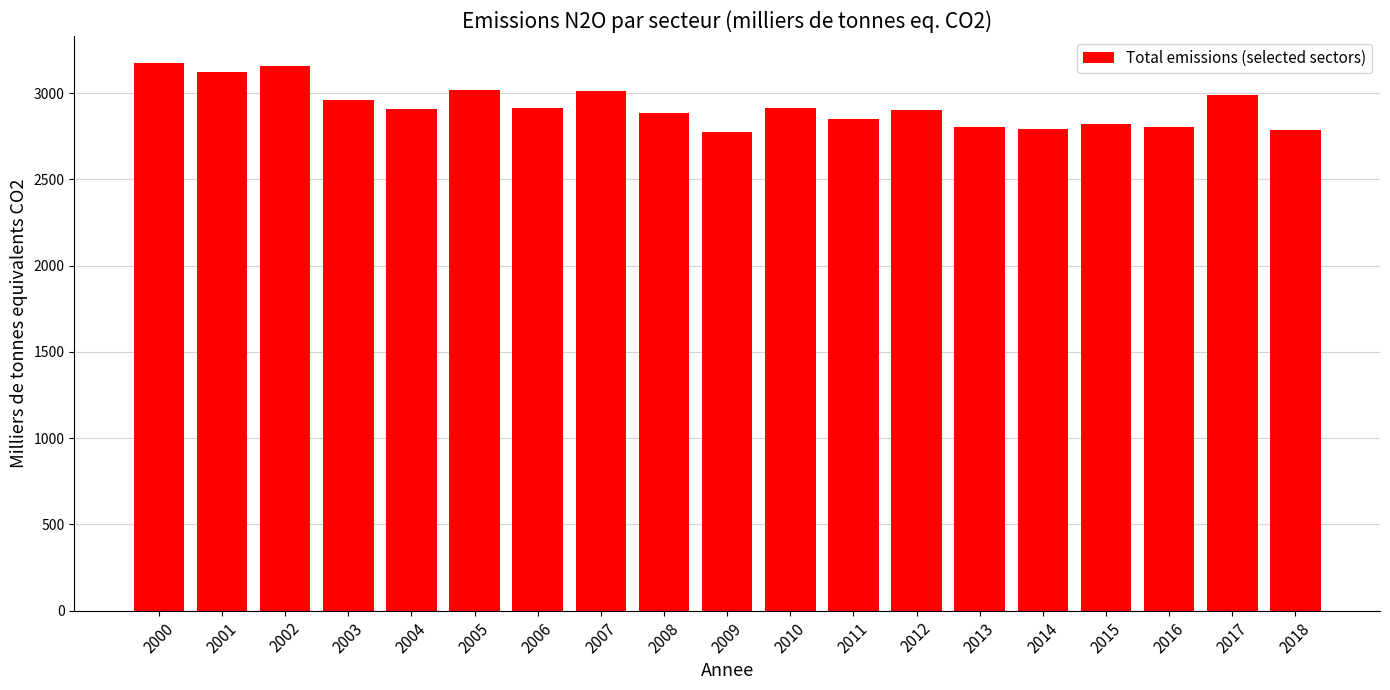

How many distinct data groups are displayed?

1